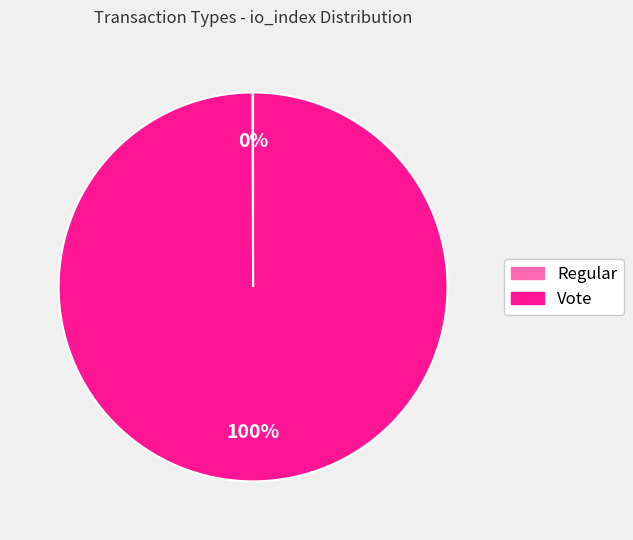

Which slice is the largest?

Vote